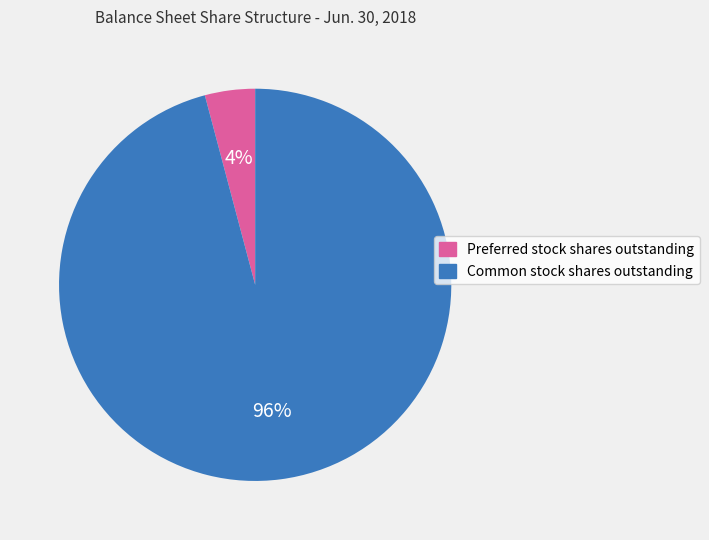

Which has a higher value, Preferred stock shares outstanding or Common stock shares outstanding?

Common stock shares outstanding